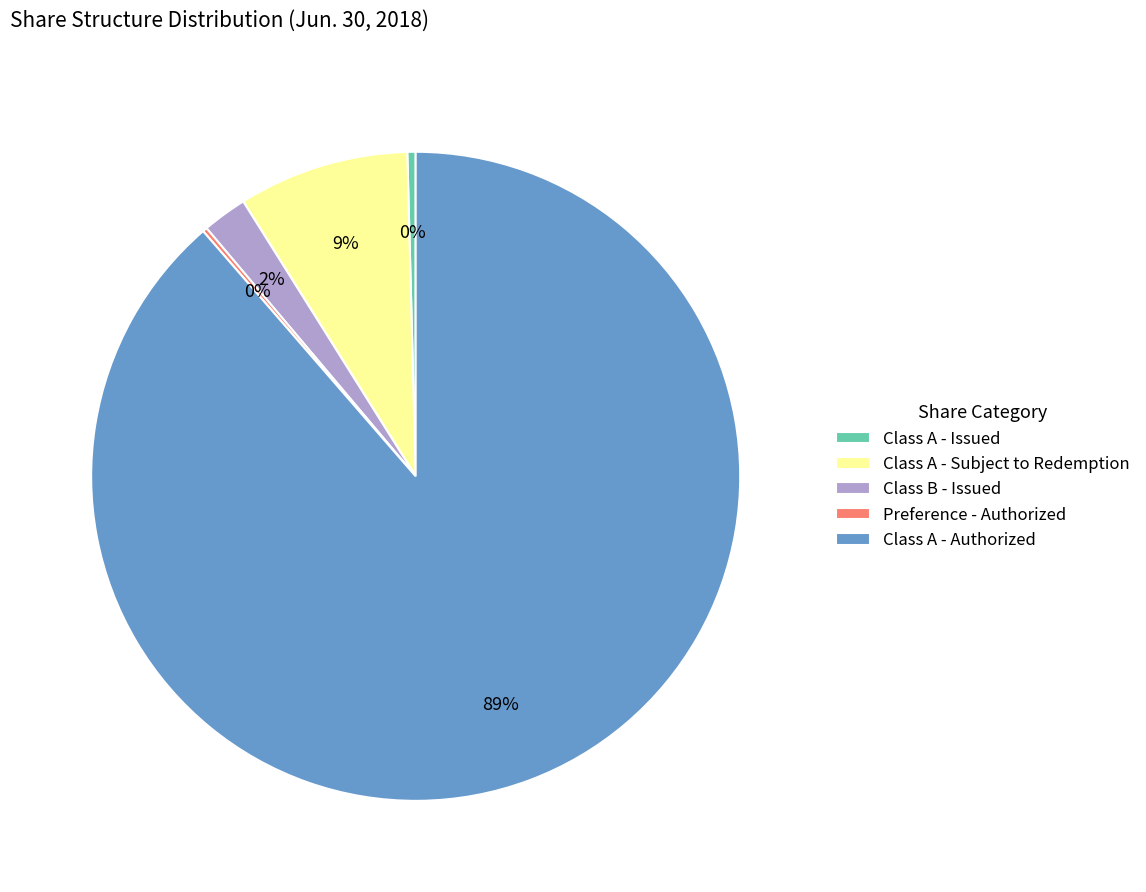

Which slice represents more than half of the pie?

Class A - Authorized